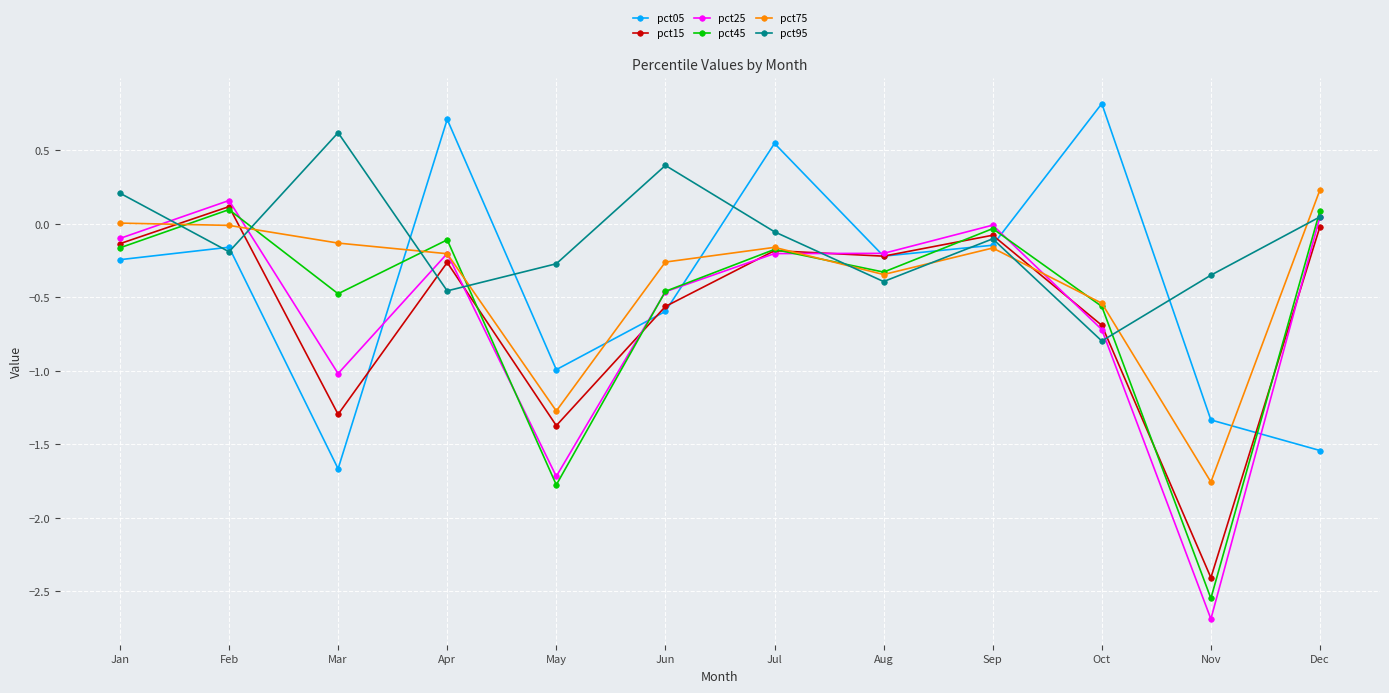

What is the value of the pct05 point at the 4th from the left?

0.7